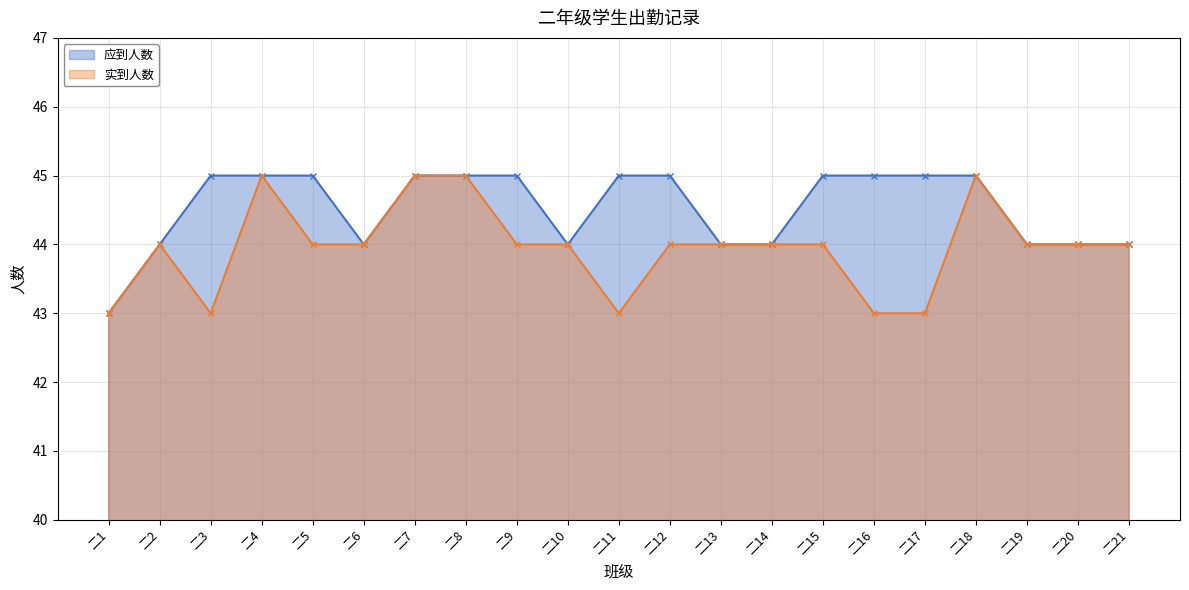

Which category has the highest value across all series?

二3